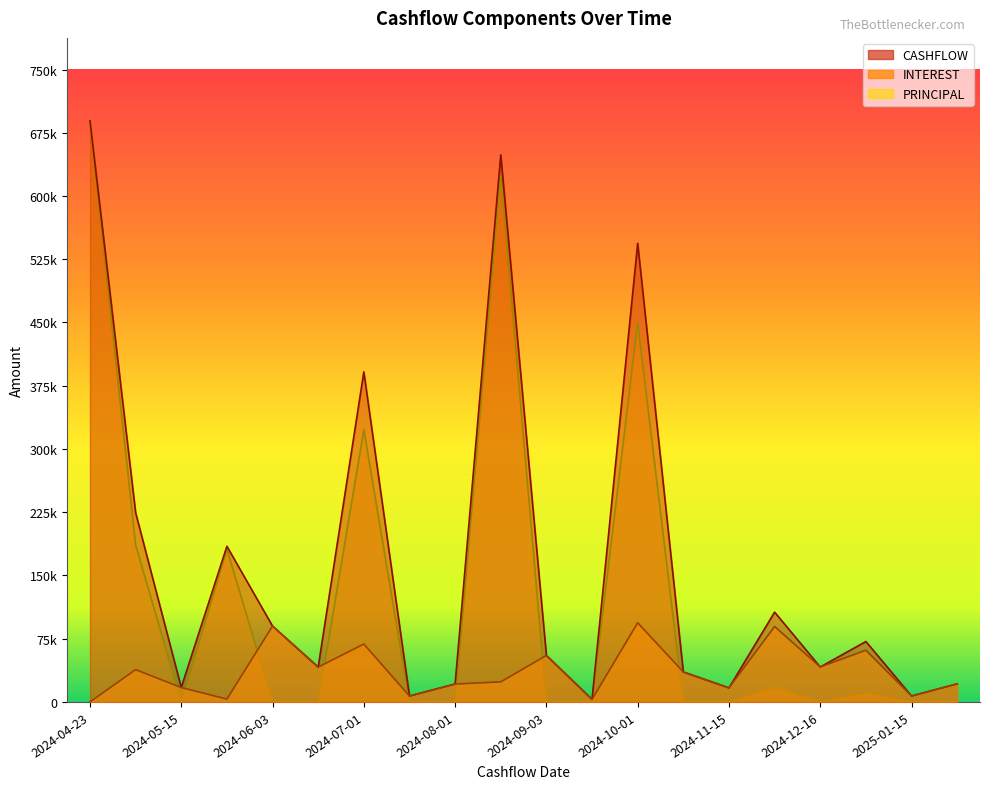

Which label corresponds to the smallest value in the chart?

2024-04-23